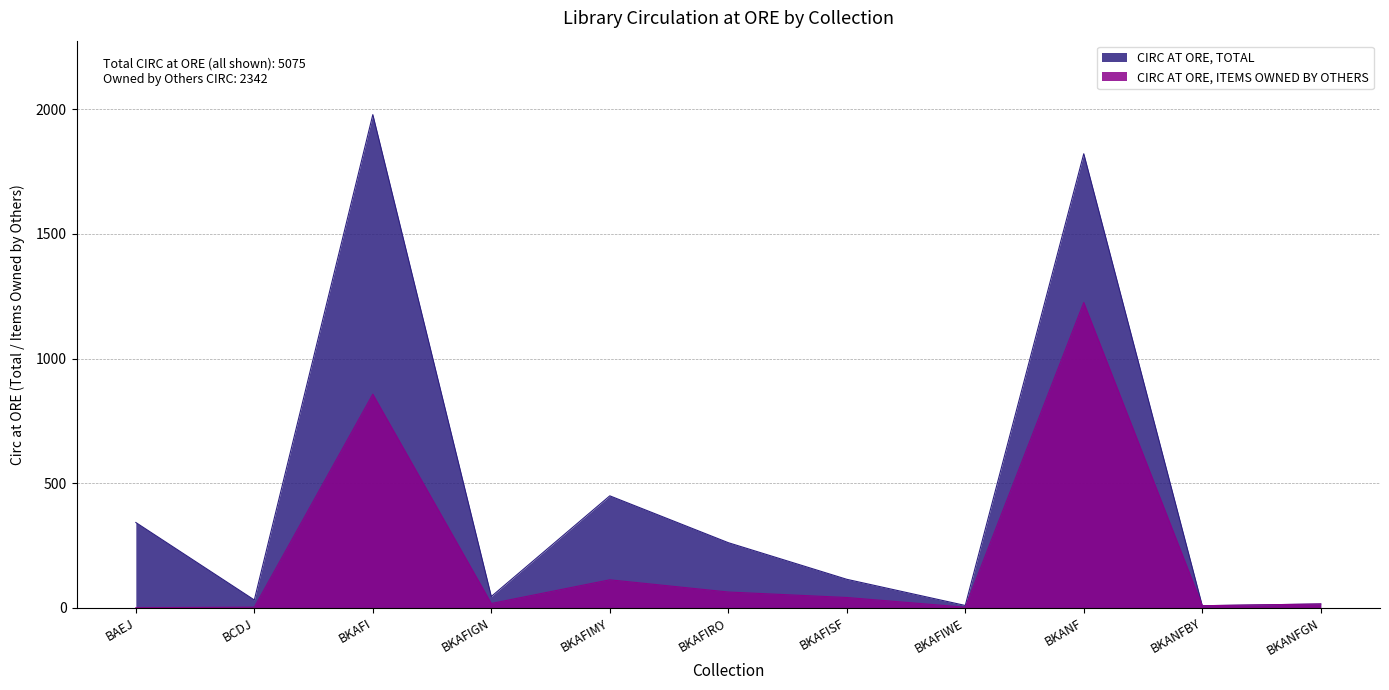

Where is the first local maximum for CIRC AT ORE, TOTAL?

BKAFI